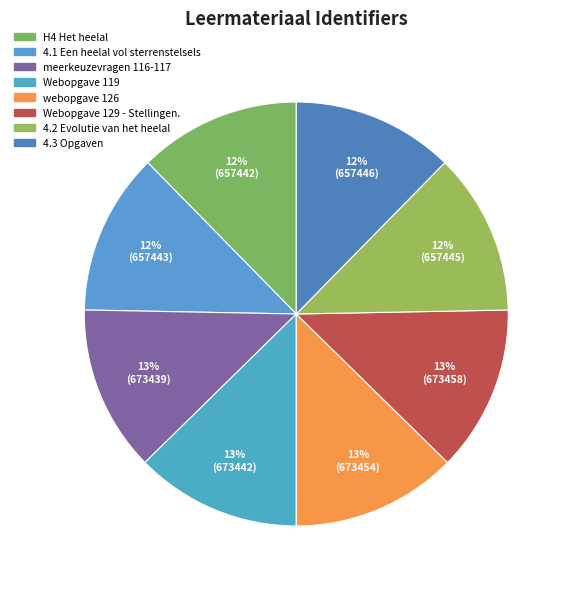

Is there a majority slice in this chart?

No